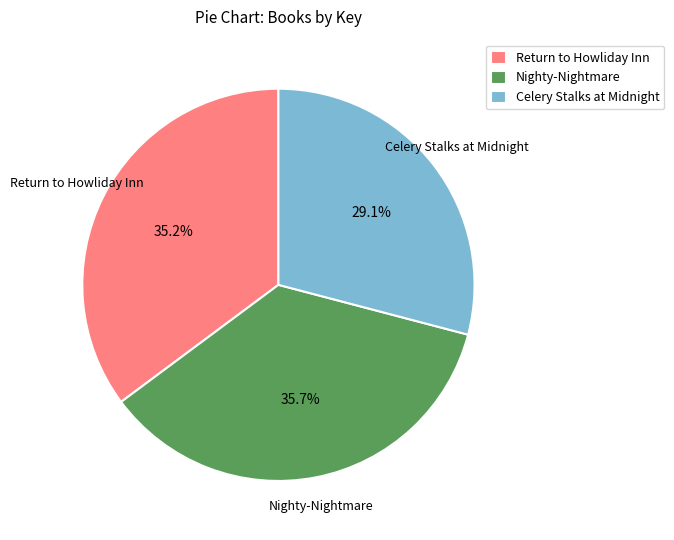

To the nearest percent, what is the difference between the Celery Stalks at Midnight and Nighty-Nightmare slice percentages?

7%